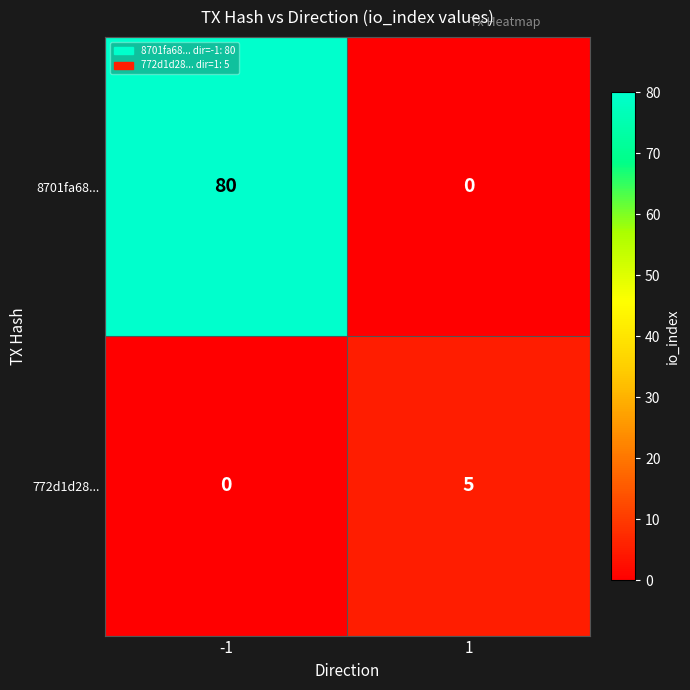

Is it true that 772d1d28... equals 0 at -1?

True